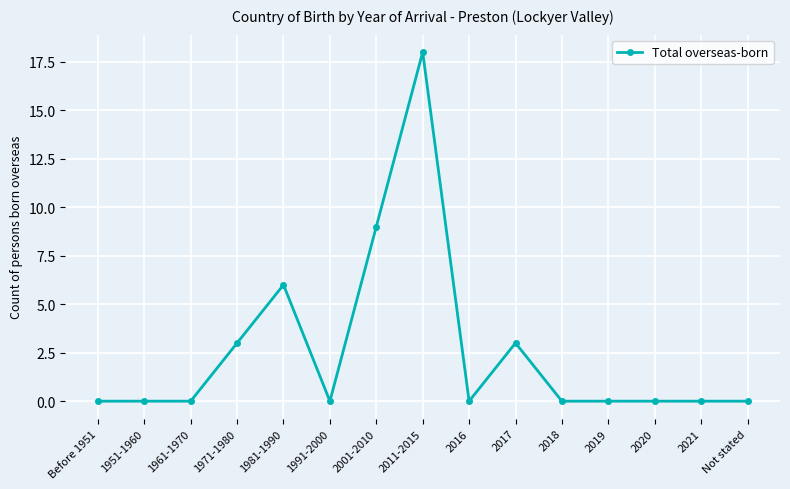

Reading left to right, extract all data points from this chart.

0	0	0	3	6	0	9	18	0	3	0	0	0	0	0